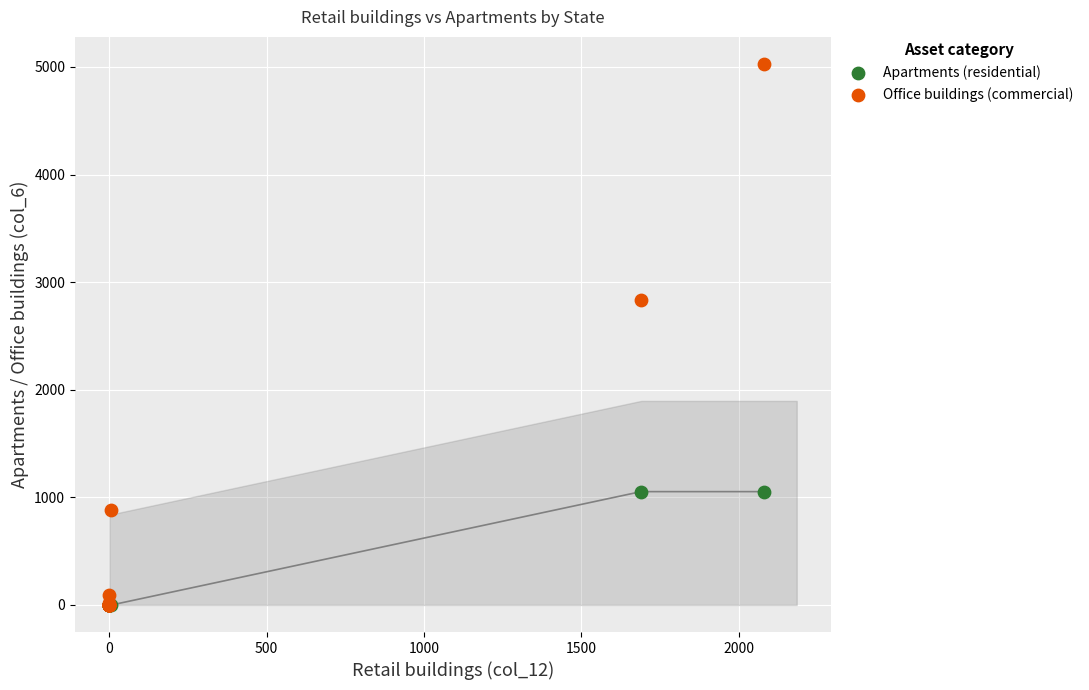

In the Office buildings (commercial) series, what Y value is closest to 2513?

2830.8